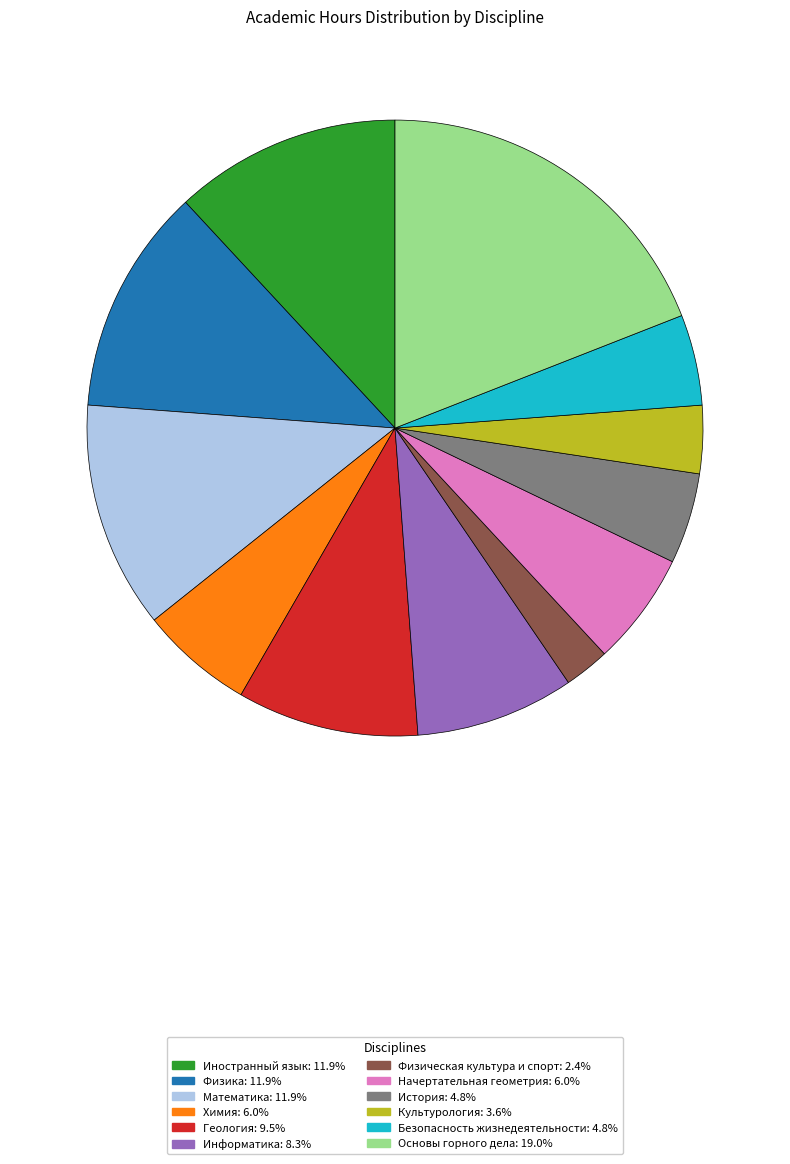

Which slice is the largest?

Основы горного дела